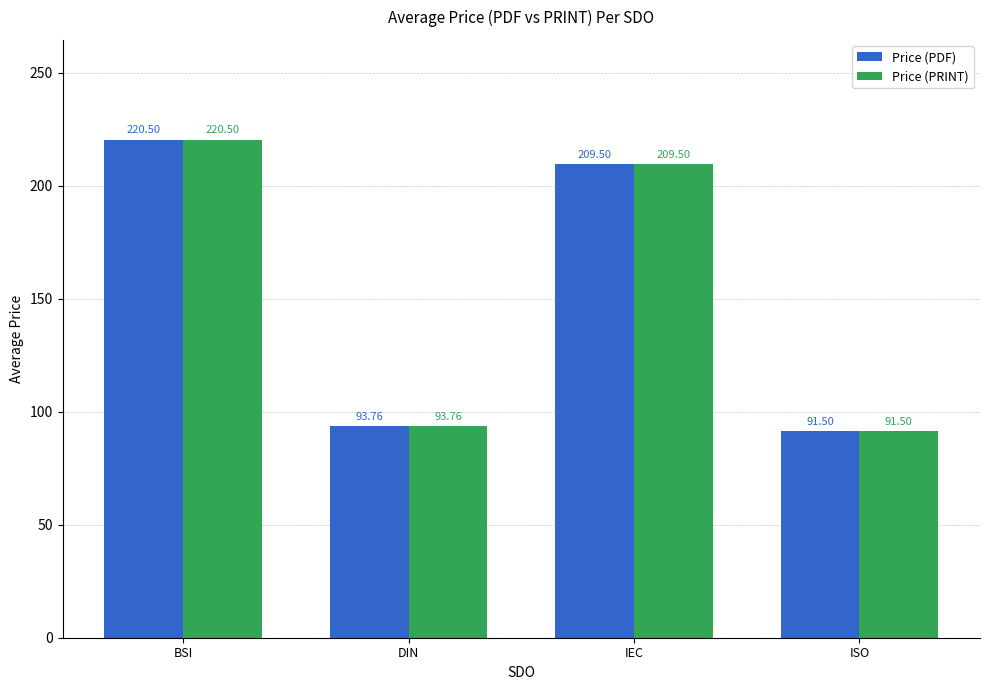

How many groups of bars are there?

4